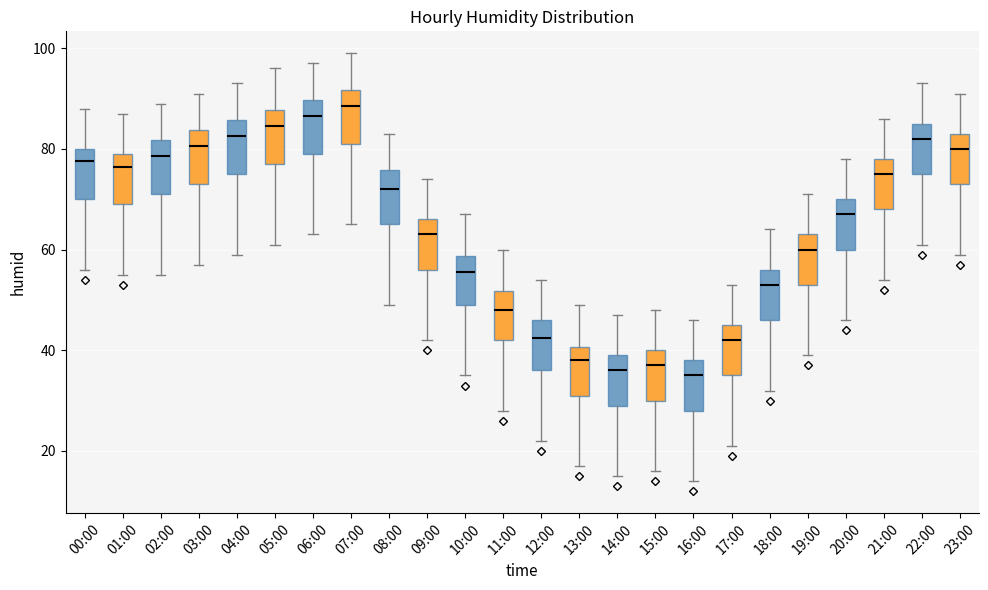

Which box's median line is the highest?

07:00